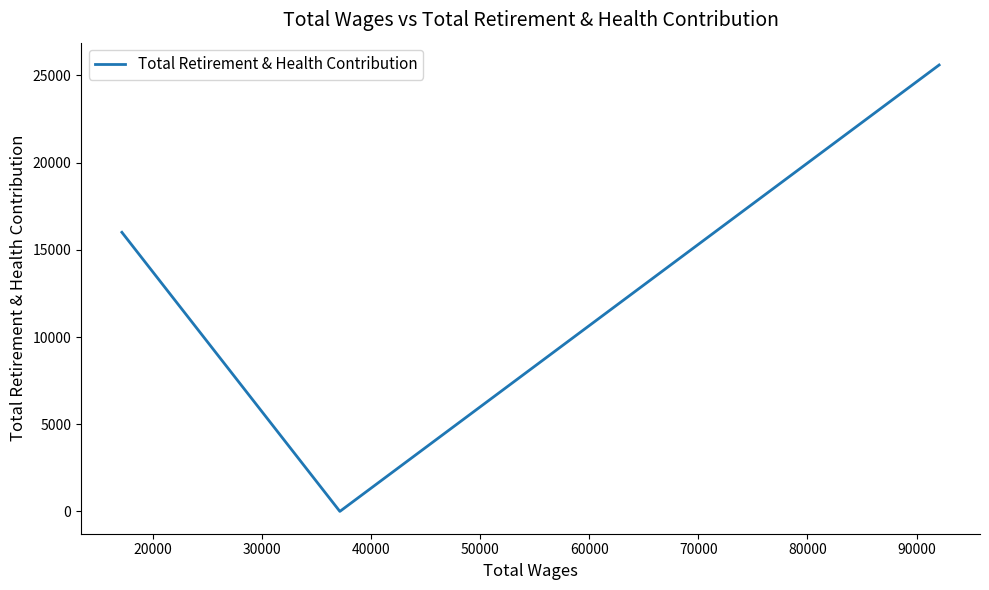

What is the average value?

13869